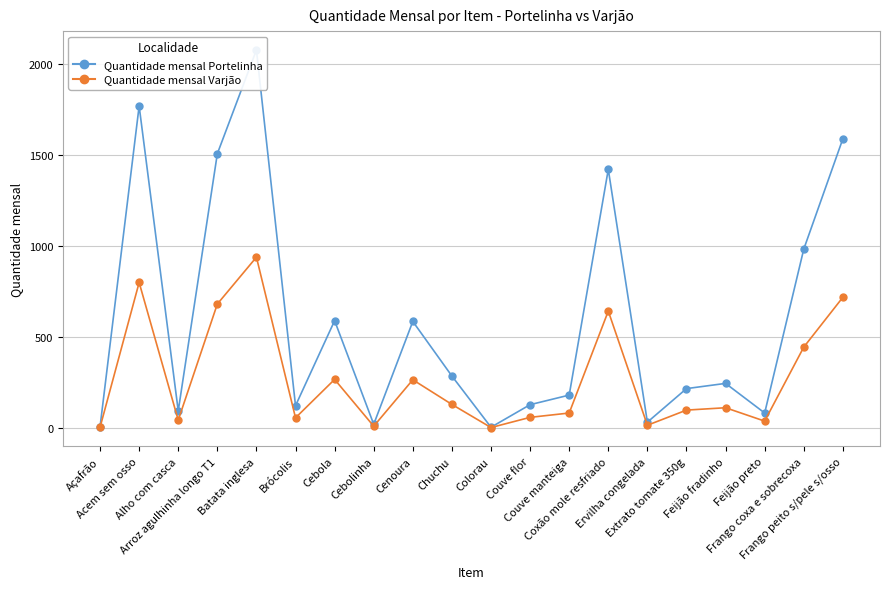

The value of Quantidade mensal Varjão at Cenoura is 264.0. True or false?

True